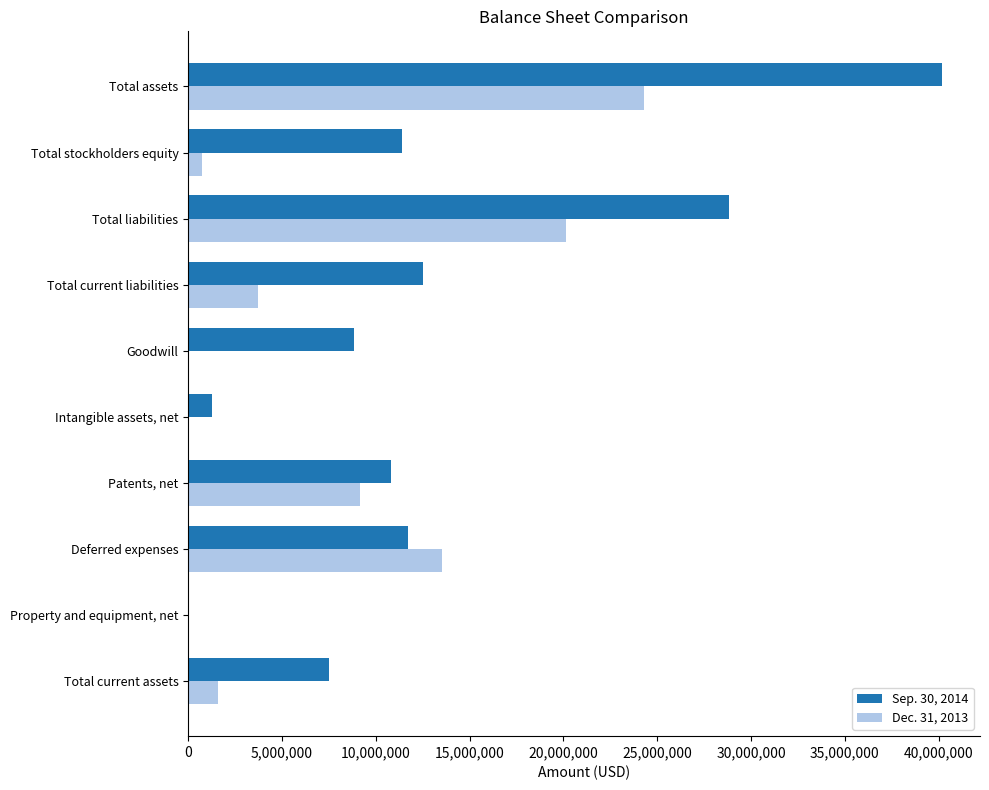

At which label is Dec. 31, 2013 closest to 12142438?

Deferred expenses